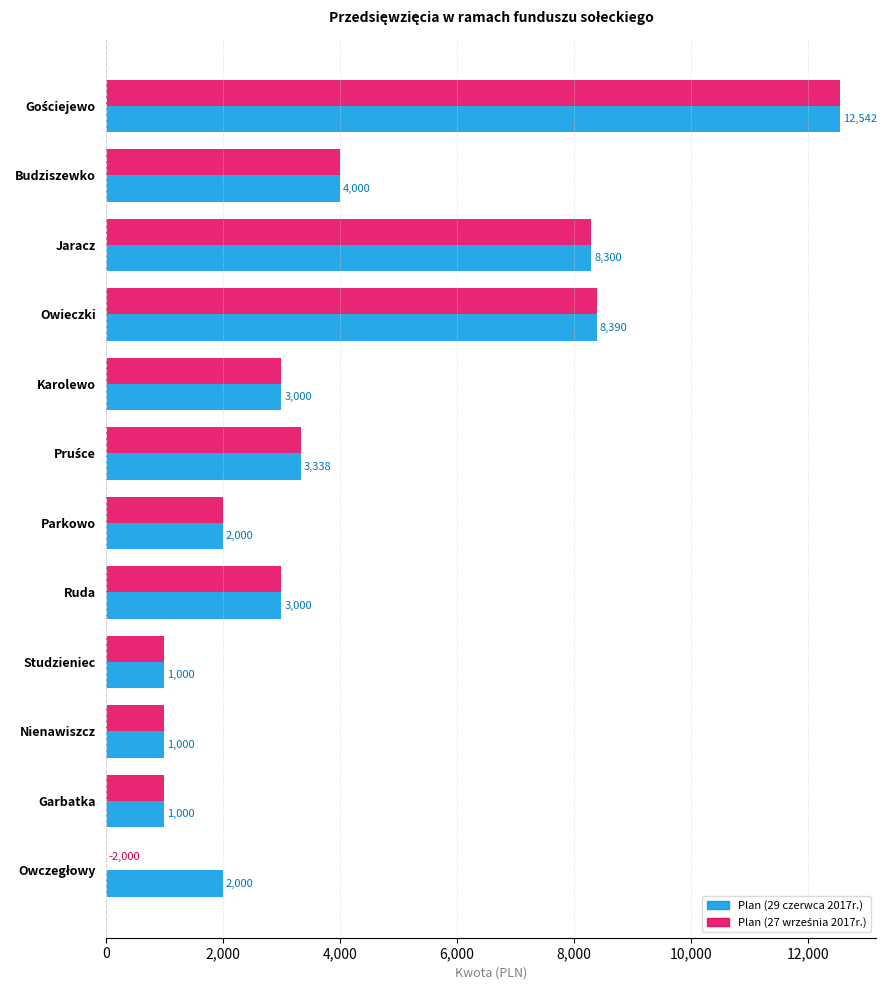

What is the approximate value of Plan (29 czerwca 2017r.) at Karolewo?

3000.0